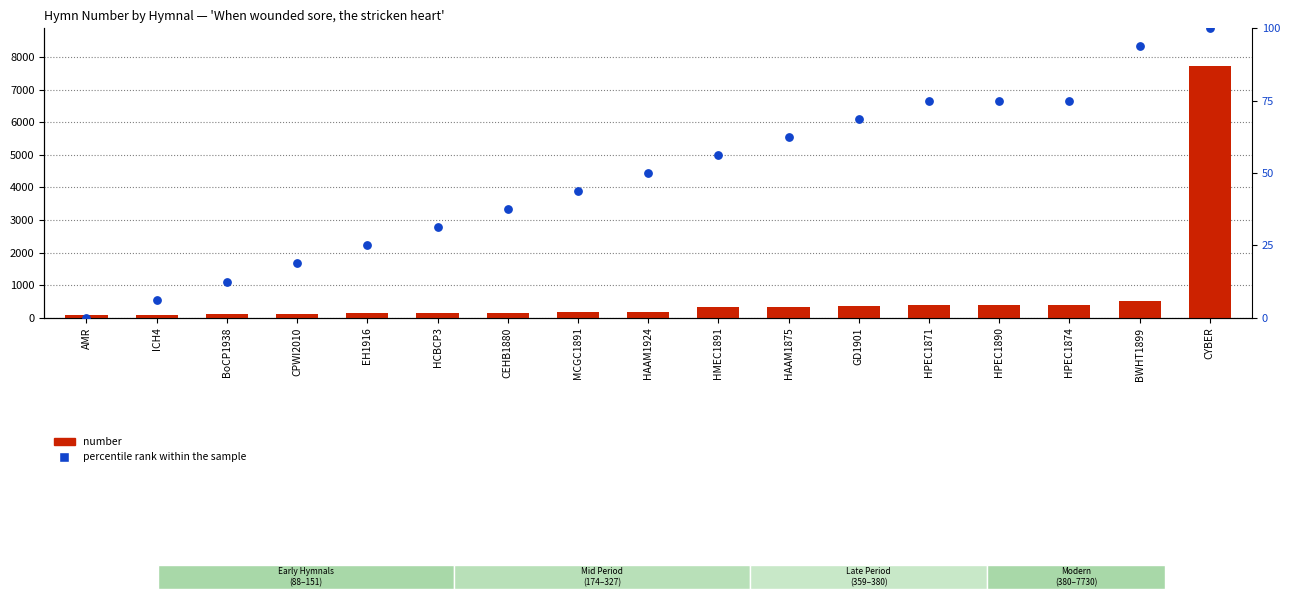

At how many categories does at least one series exceed 1623?

1